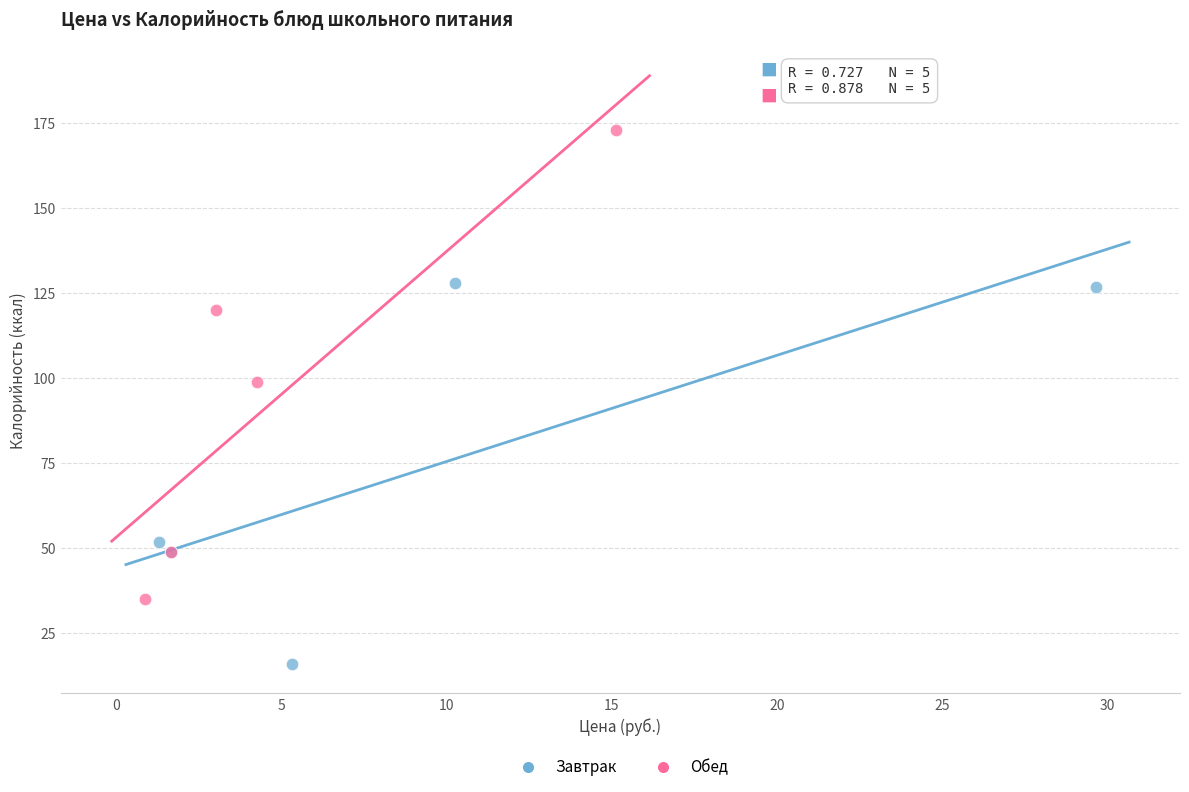

Which series has the widest spread of Y values?

Обед